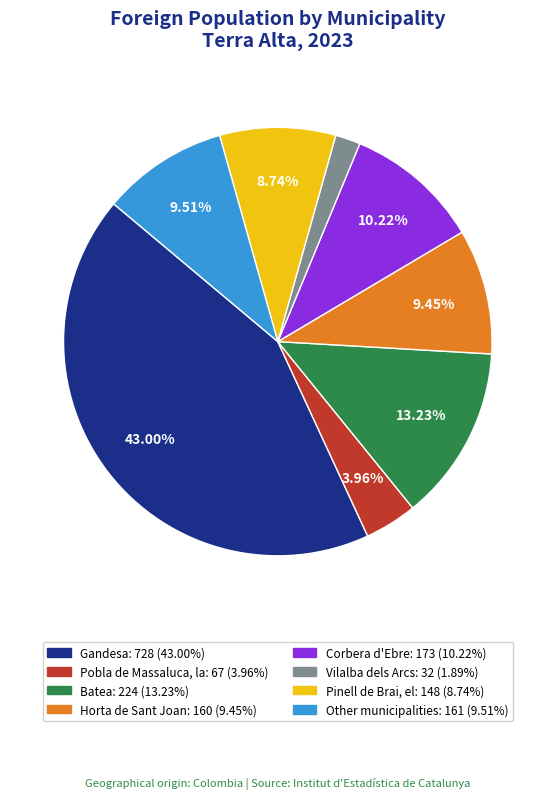

Which has a higher value, Other municipalities or Batea?

Batea